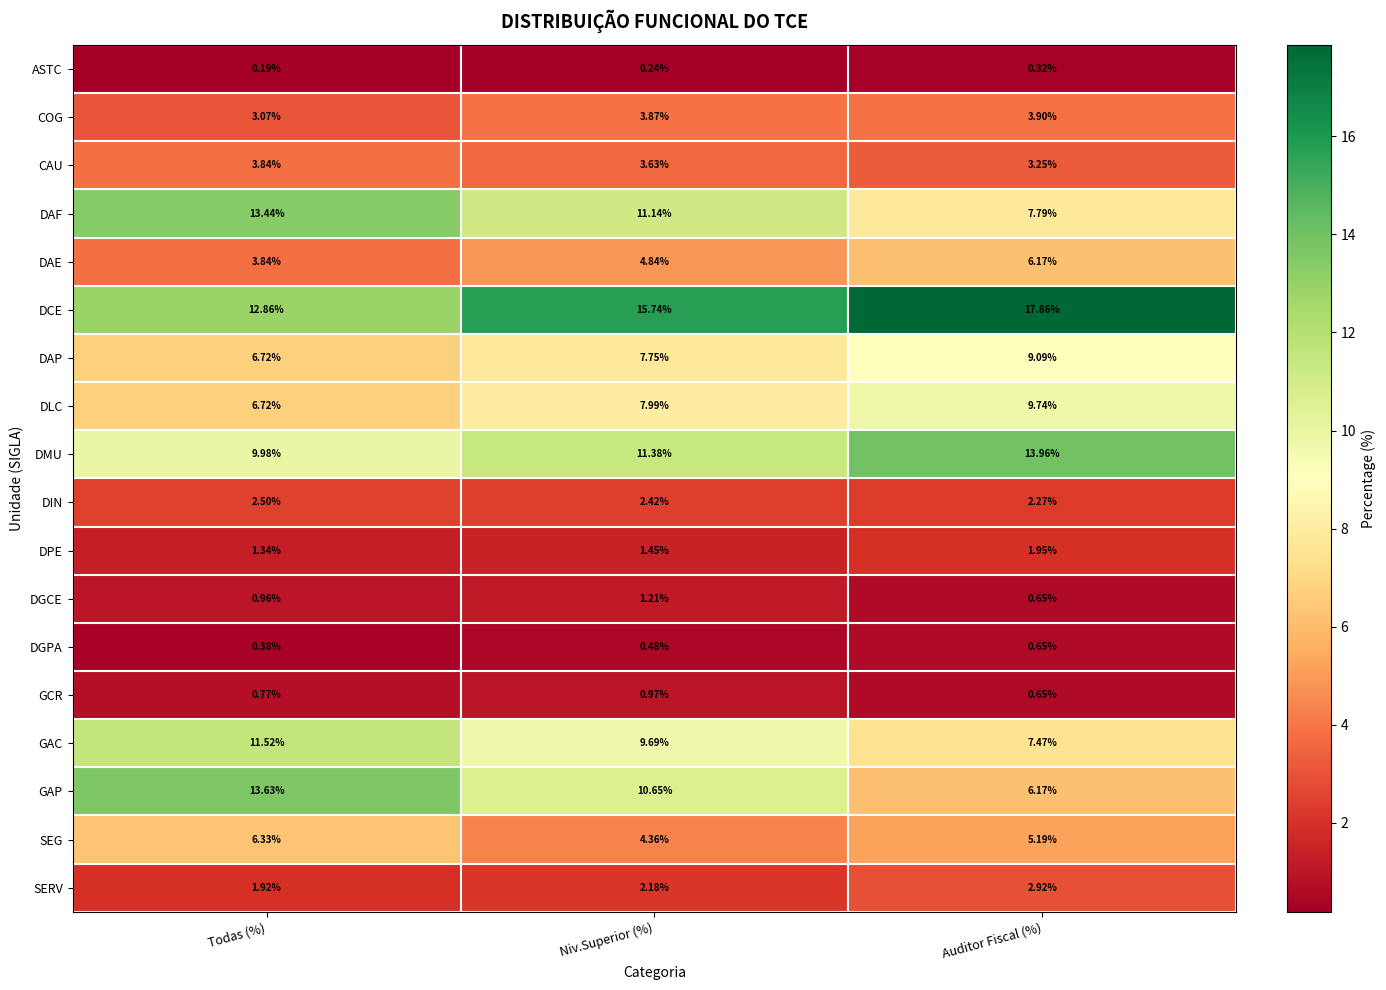

Which label corresponds to the smallest value in the chart?

Todas (%)